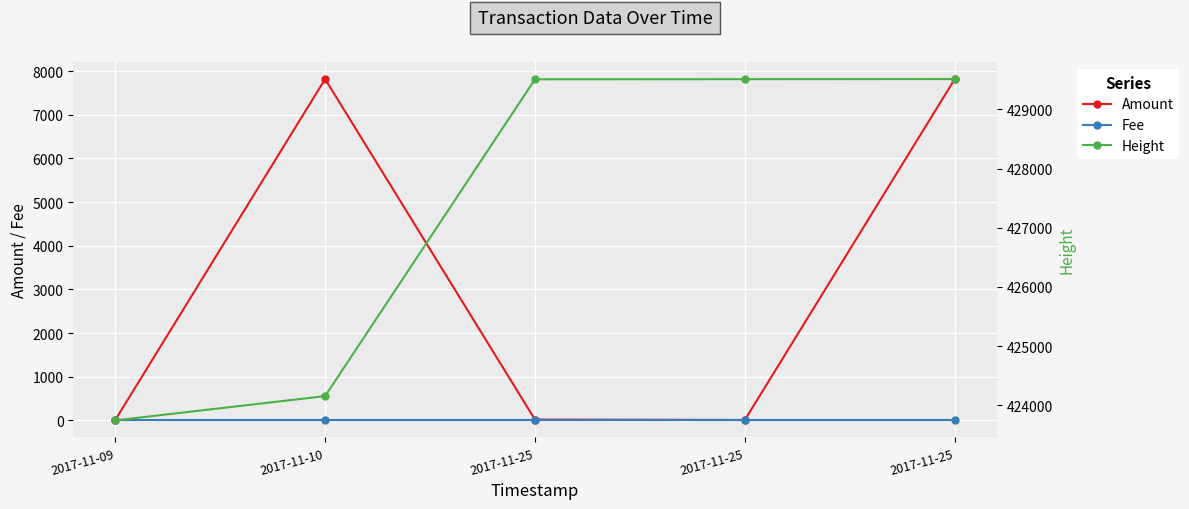

The value of Amount at 2017-11-10 is 11554.7. True or false?

False